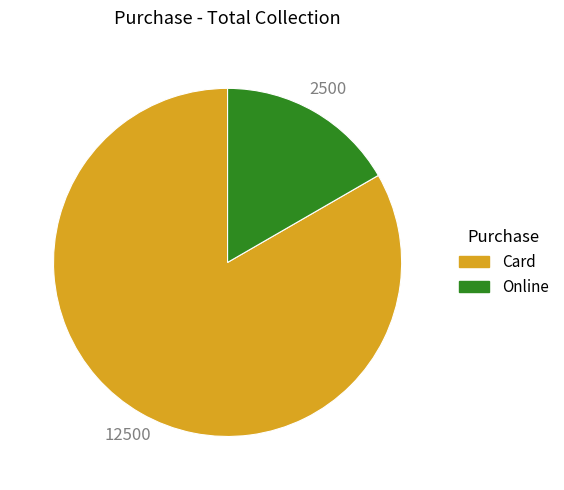

What is the ratio of the value at Card to the value at Online?

5.0